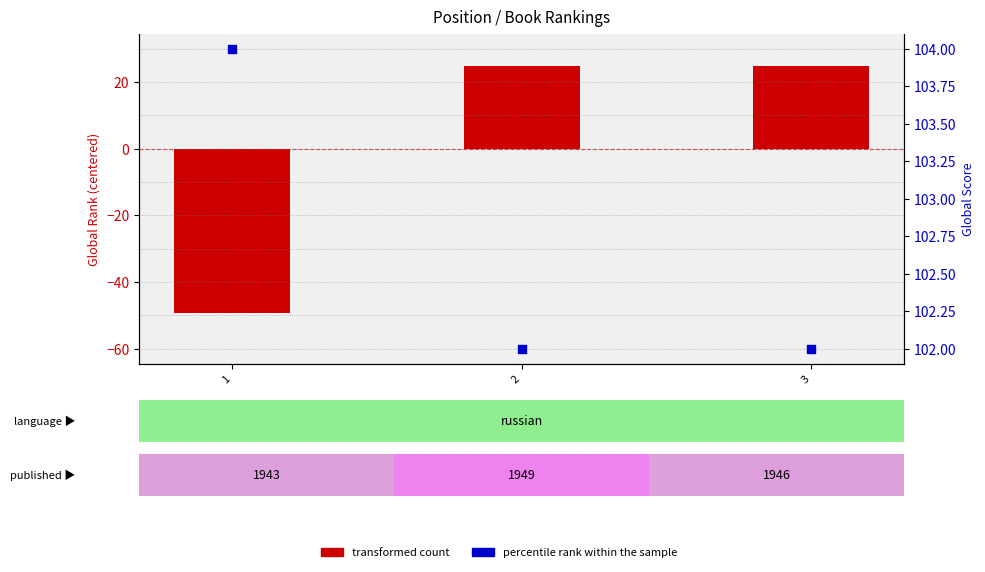

Is the value of percentile rank within the sample at 2 greater than the value of transformed count at 3?

Yes